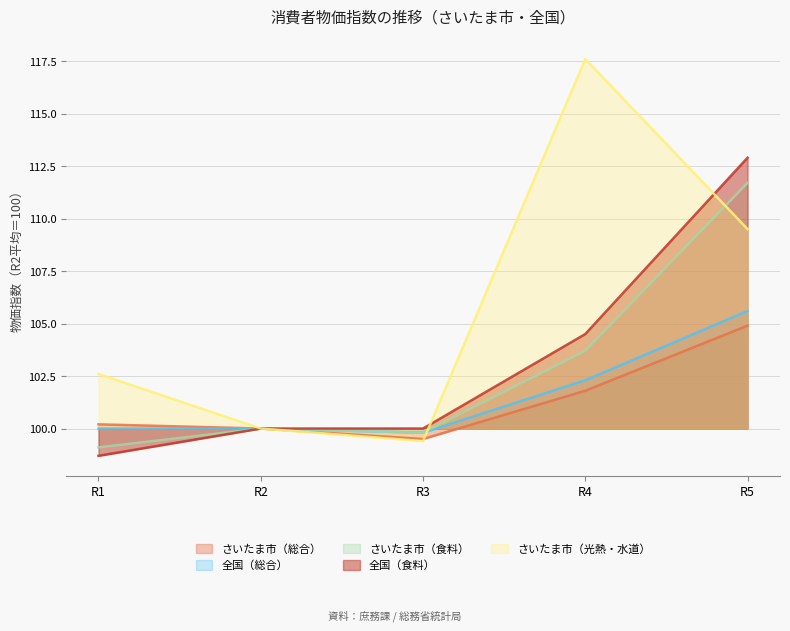

What is the minimum value shown in the chart?

98.7